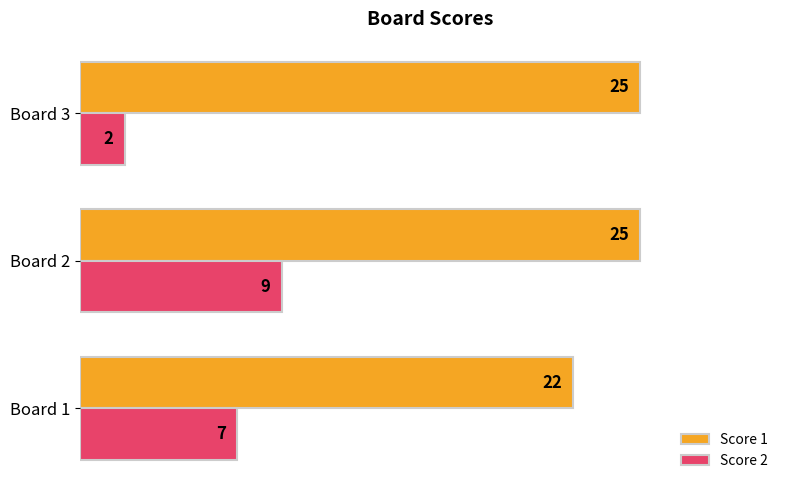

Is it true that Score 1 equals 15 at Board 3?

False